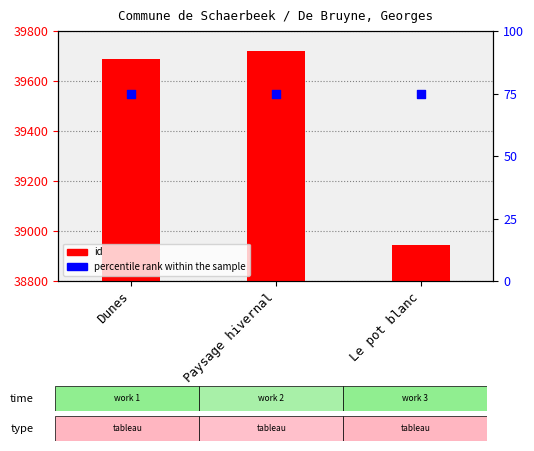

What is the total value across all series at Paysage hivernal?

39794